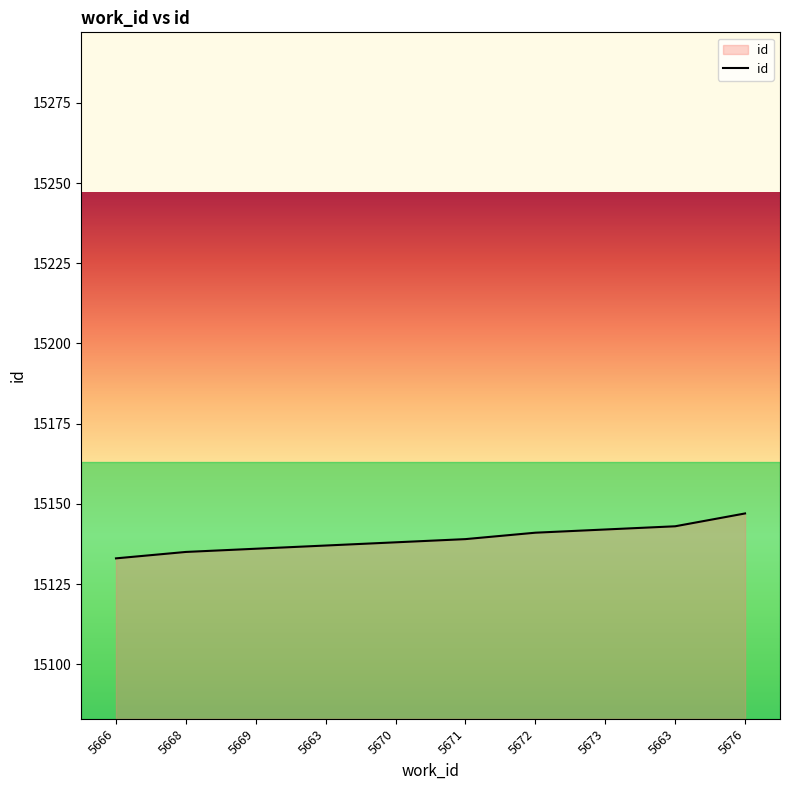

List the labels in order of value, smallest first.

5666, 5668, 5669, 5663, 5670, 5671, 5672, 5673, 5663, 5676